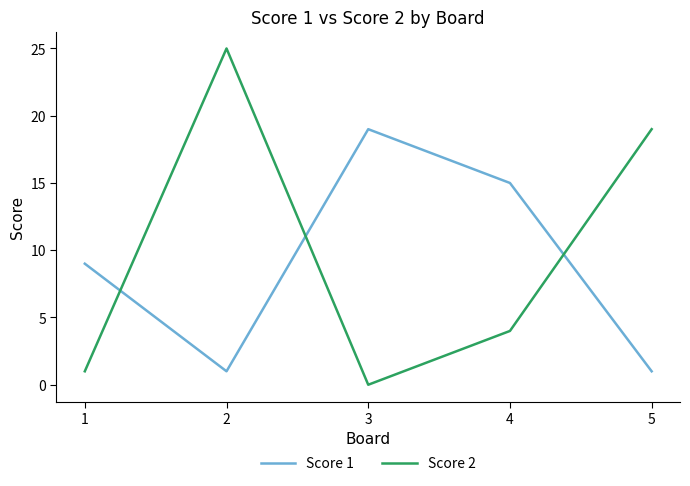

Where does the Score 2 series first go above 4?

2